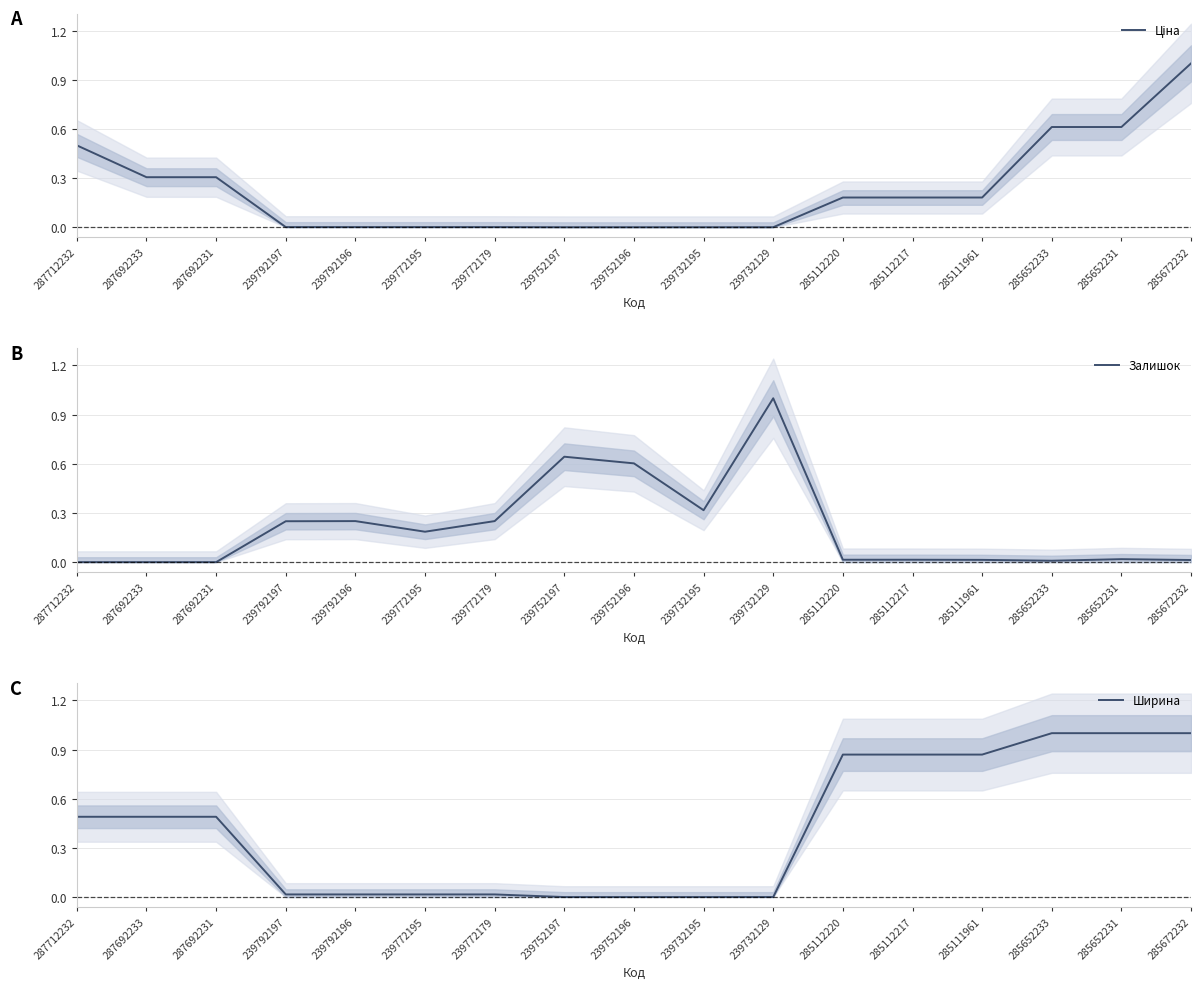

True or false: Залишок has more than 1 interior local peaks.

True